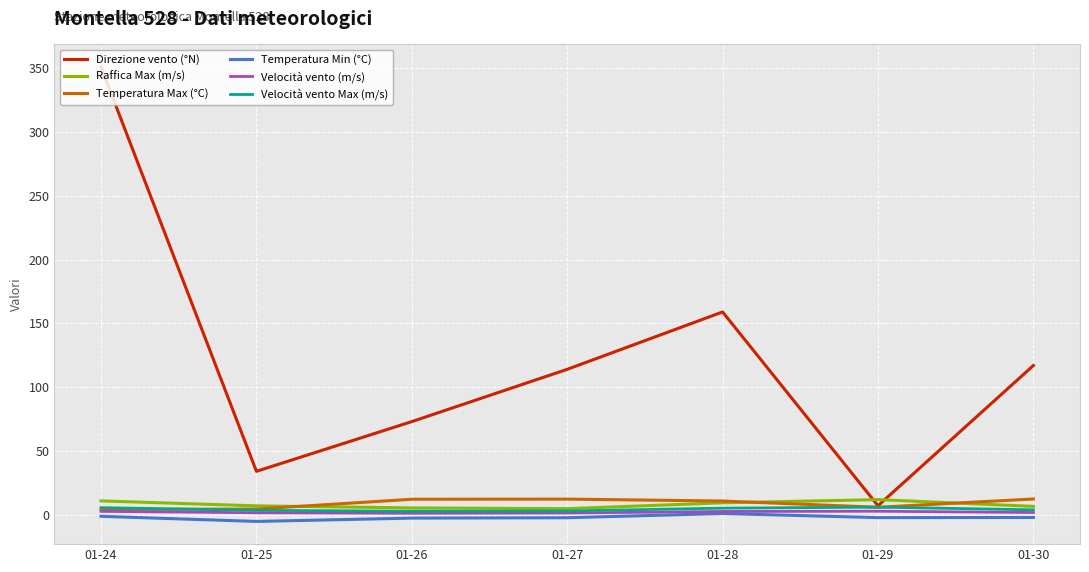

Which series has the largest total across all categories?

Direzione vento (°N)